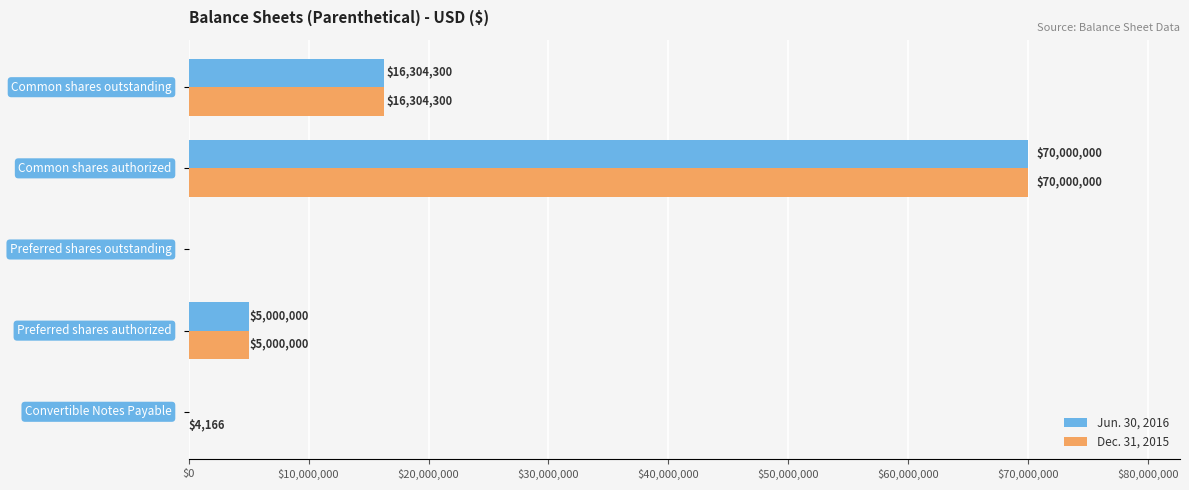

What are all the series names shown in the legend?

Jun. 30, 2016, Dec. 31, 2015